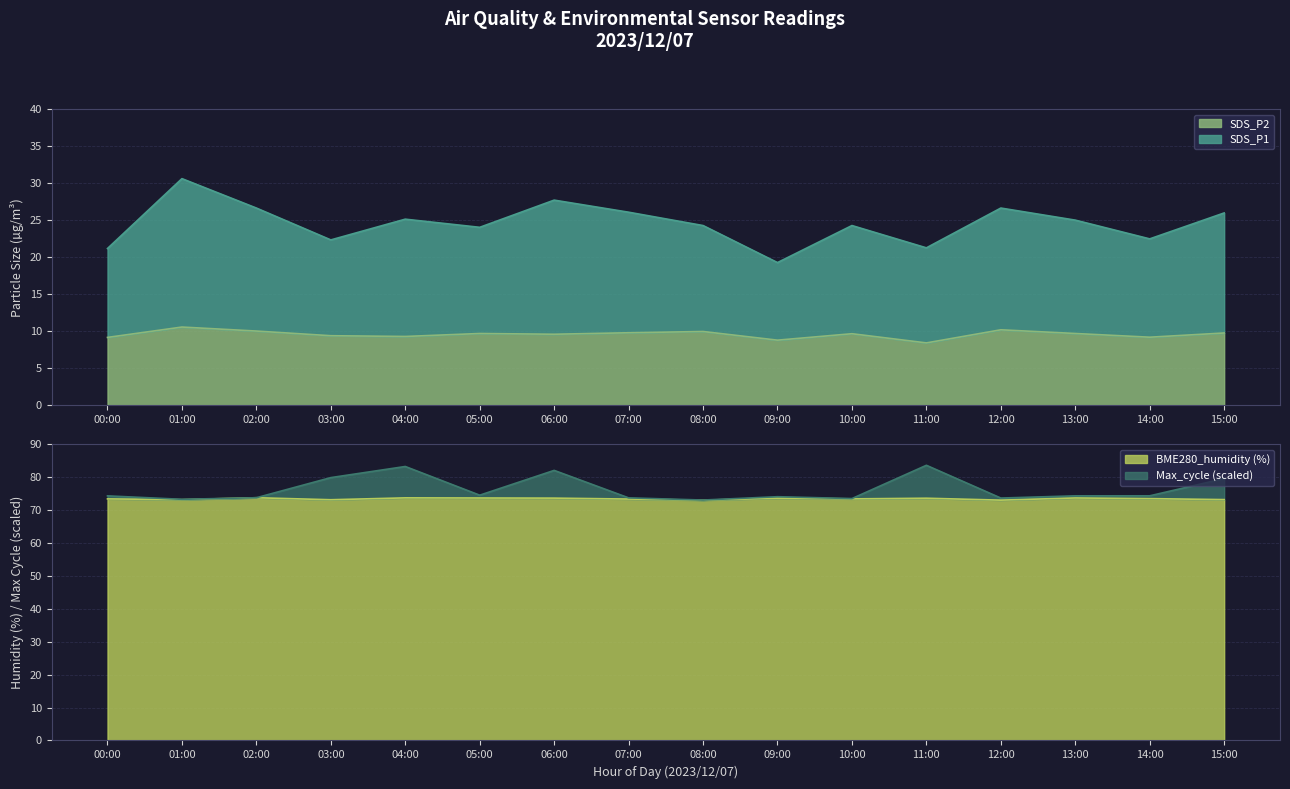

Between 05:00 and 08:00, which is larger?

08:00